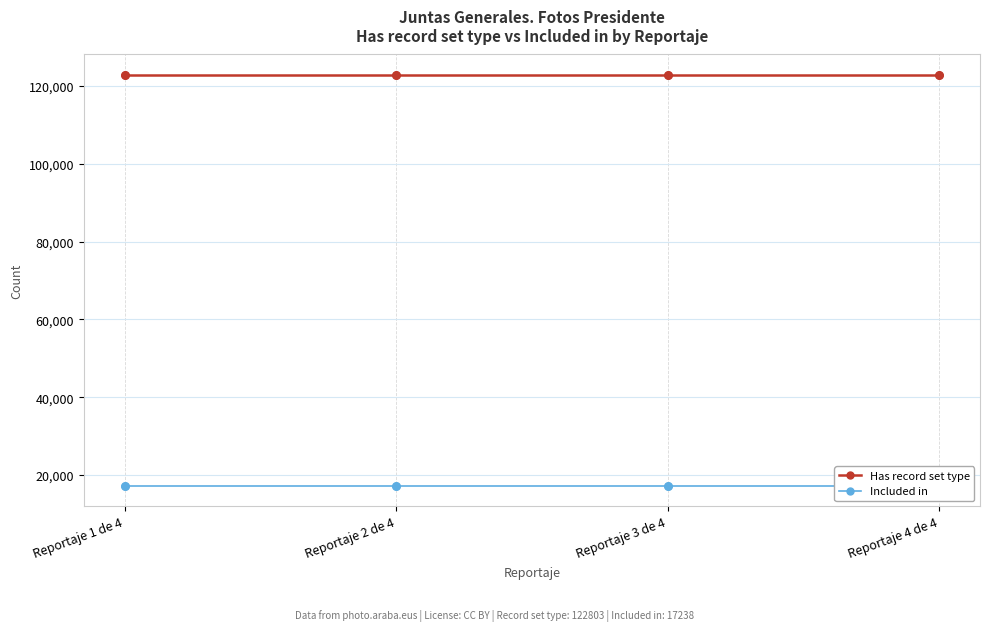

Is the value of Included in at Reportaje 2 de 4 greater than the value of Has record set type at Reportaje 2 de 4?

No